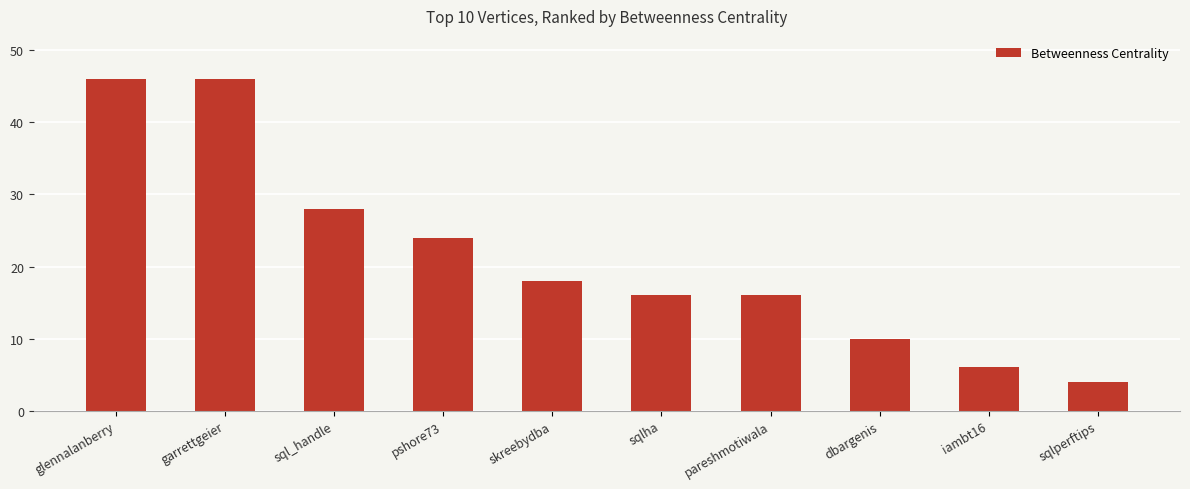

The chart shows a value of 10 at dbargenis. True or false?

True